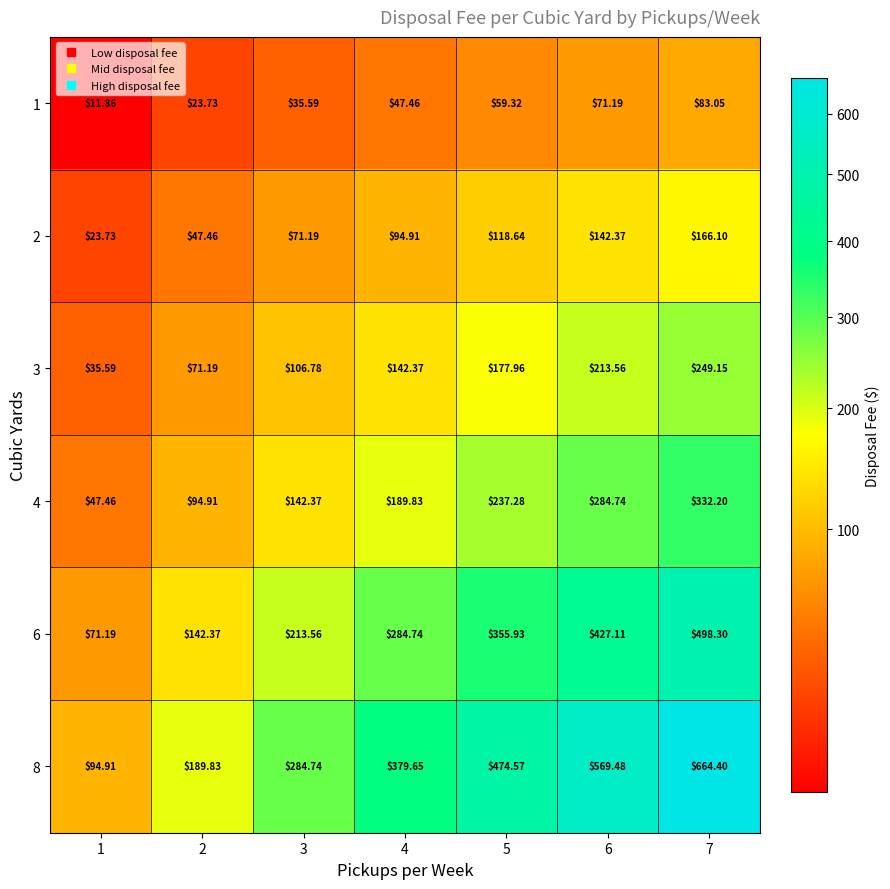

Is the value of 2 at 7 greater than the value of 4 at 6?

No